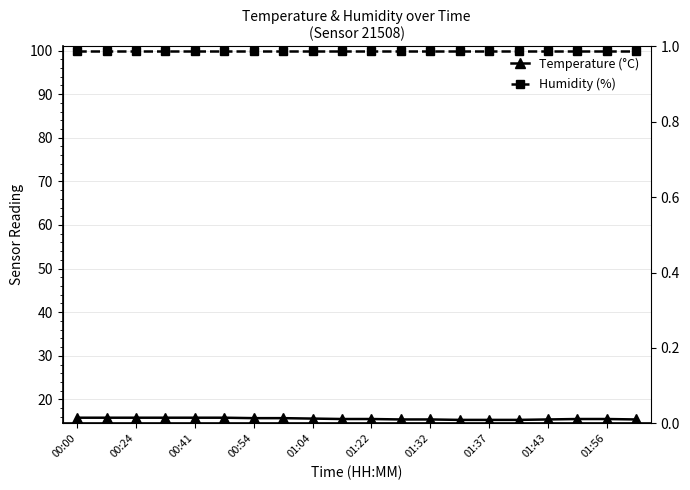

Which series has the largest total across all categories?

Humidity (%)